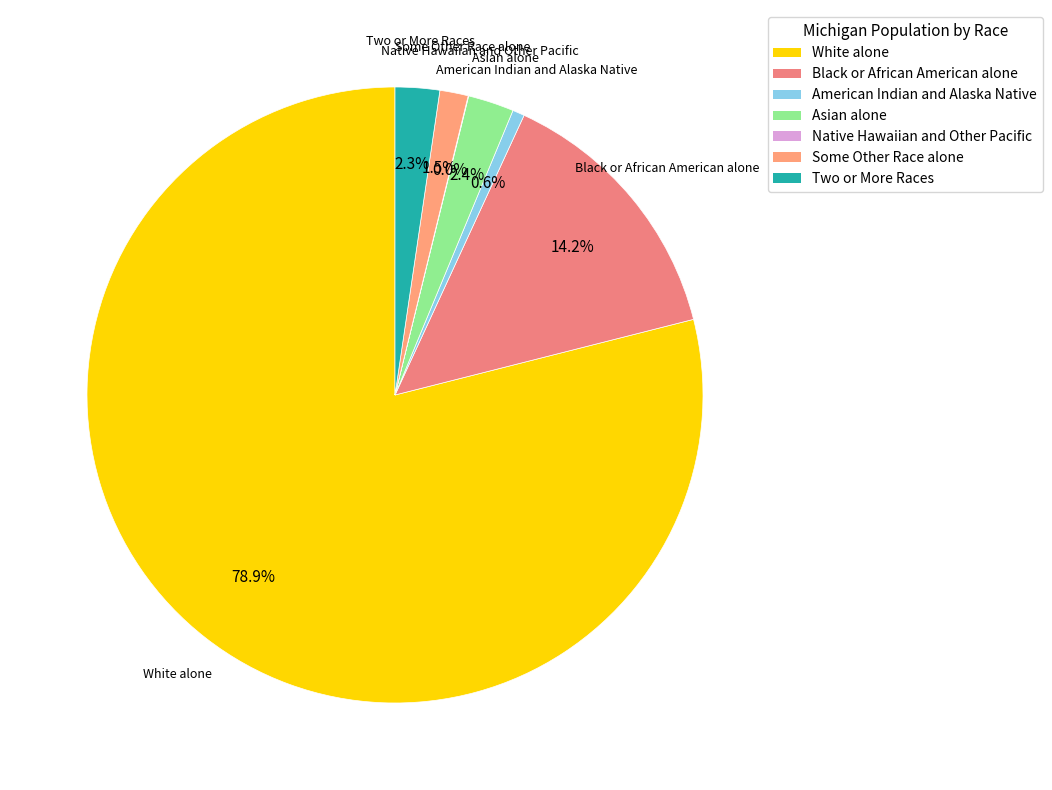

What is the ratio of the value at Asian alone to the value at Some Other Race alone?

1.6